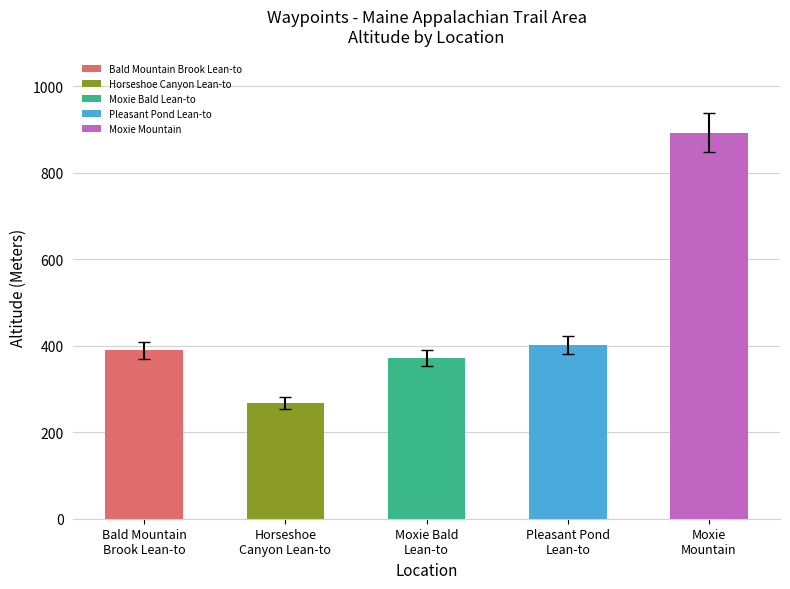

What is the smallest value displayed?

268